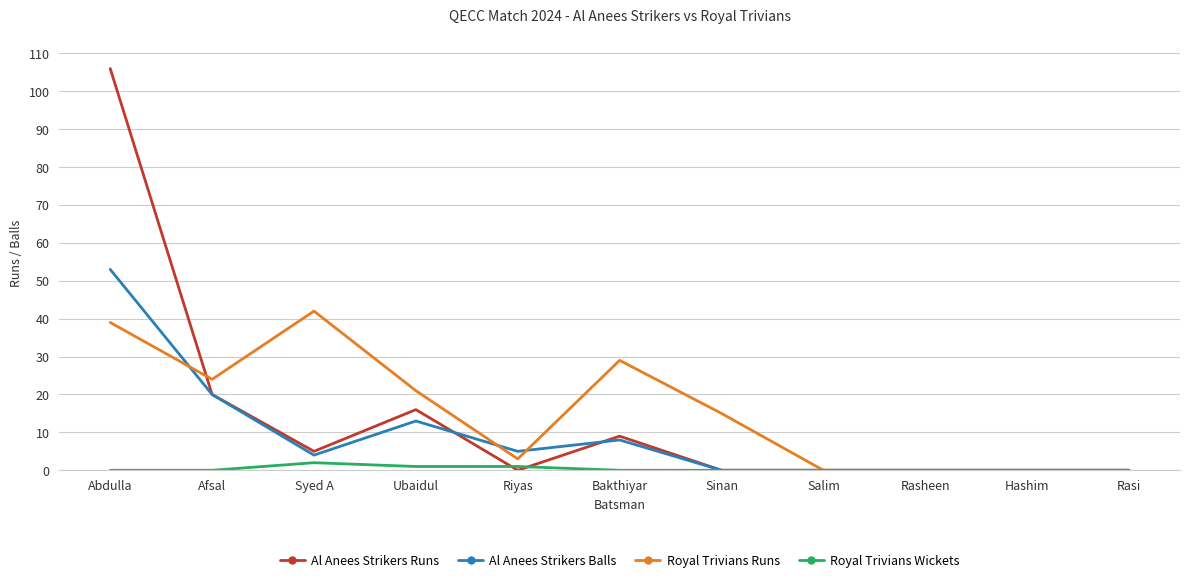

What are all the series names shown in the legend?

Al Anees Strikers Runs, Al Anees Strikers Balls, Royal Trivians Runs, Royal Trivians Wickets